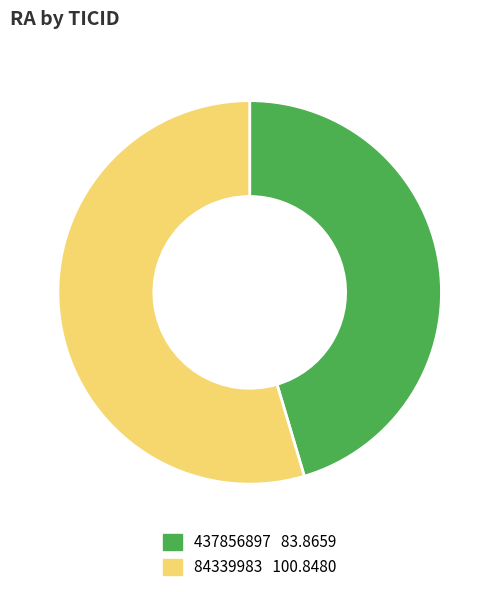

Between 437856897 and 84339983, which is larger?

84339983